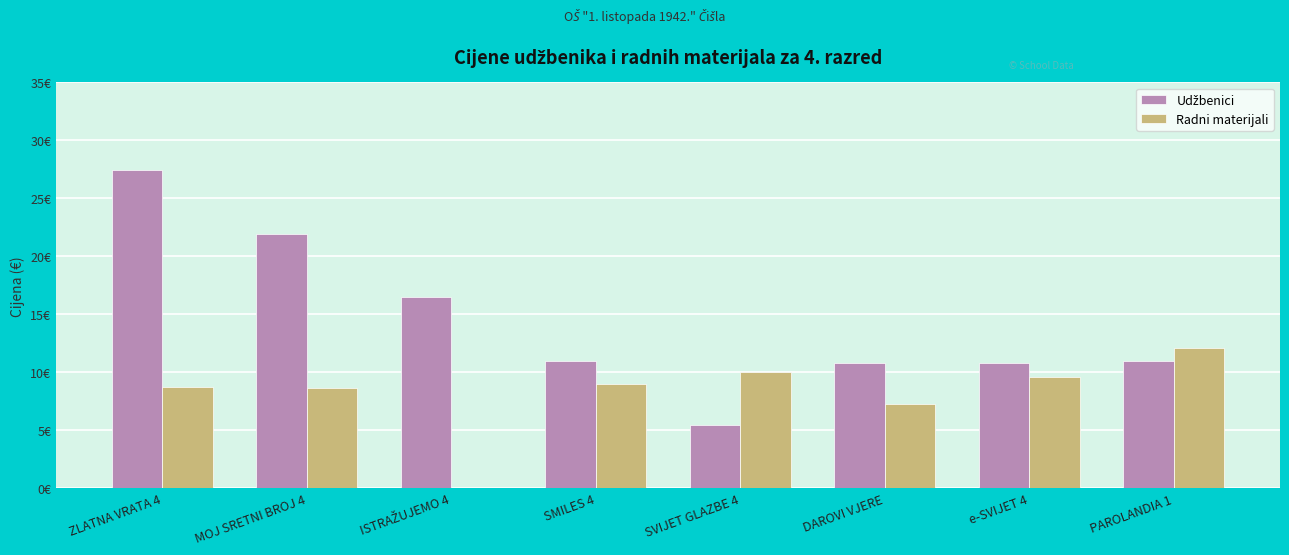

Reading right to left, what are all the values shown in this chart?

Udžbenici: PAROLANDIA 1=11.0	e-SVIJET 4=10.8	DAROVI VJERE=10.8	SVIJET GLAZBE 4=5.5	SMILES 4=11.0	ISTRAŽUJEMO 4=16.5	MOJ SRETNI BROJ 4=22.0	ZLATNA VRATA 4=27.4
Radni materijali: PAROLANDIA 1=12.1	e-SVIJET 4=9.6	DAROVI VJERE=7.3	SVIJET GLAZBE 4=10.0	SMILES 4=9.0	ISTRAŽUJEMO 4=0.0	MOJ SRETNI BROJ 4=8.6	ZLATNA VRATA 4=8.7